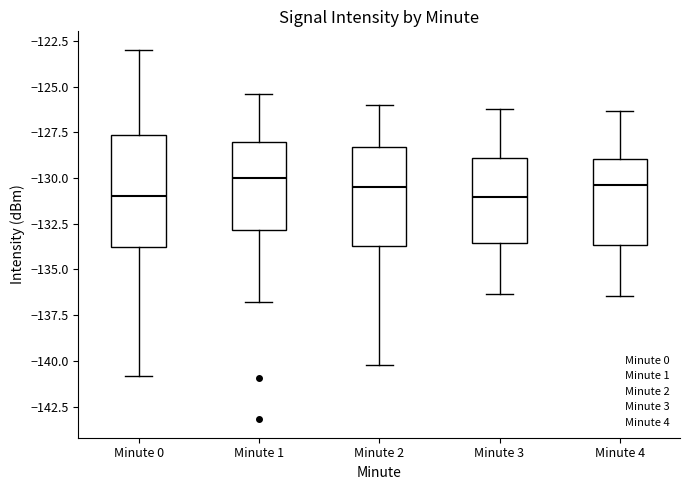

Reading left to right, transcribe this box plot: for each box, give where its median line is, the range the box spans, and where its two whiskers end, as read against the y-axis. The values are not printed on the chart, so give them approximately, as read against the axis.

Minute 0: median -131.0, box -134.0 to -127.5, whiskers -141.0 to -123.0
Minute 1: median -130.0, box -133.0 to -128.0, whiskers -137.0 to -125.5
Minute 2: median -130.5, box -133.5 to -128.5, whiskers -140.0 to -126.0
Minute 3: median -131.0, box -133.5 to -129.0, whiskers -136.5 to -126.0
Minute 4: median -130.5, box -133.5 to -129.0, whiskers -136.5 to -126.5